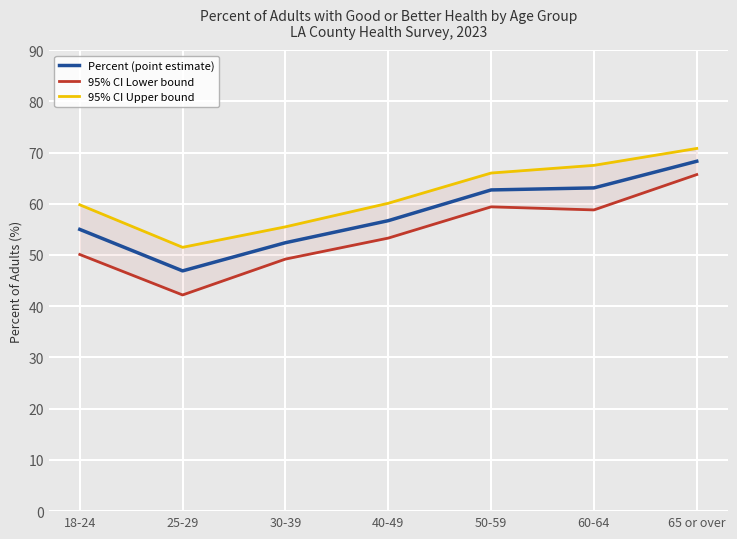

How many data points in Percent (point estimate) are above 56?

4